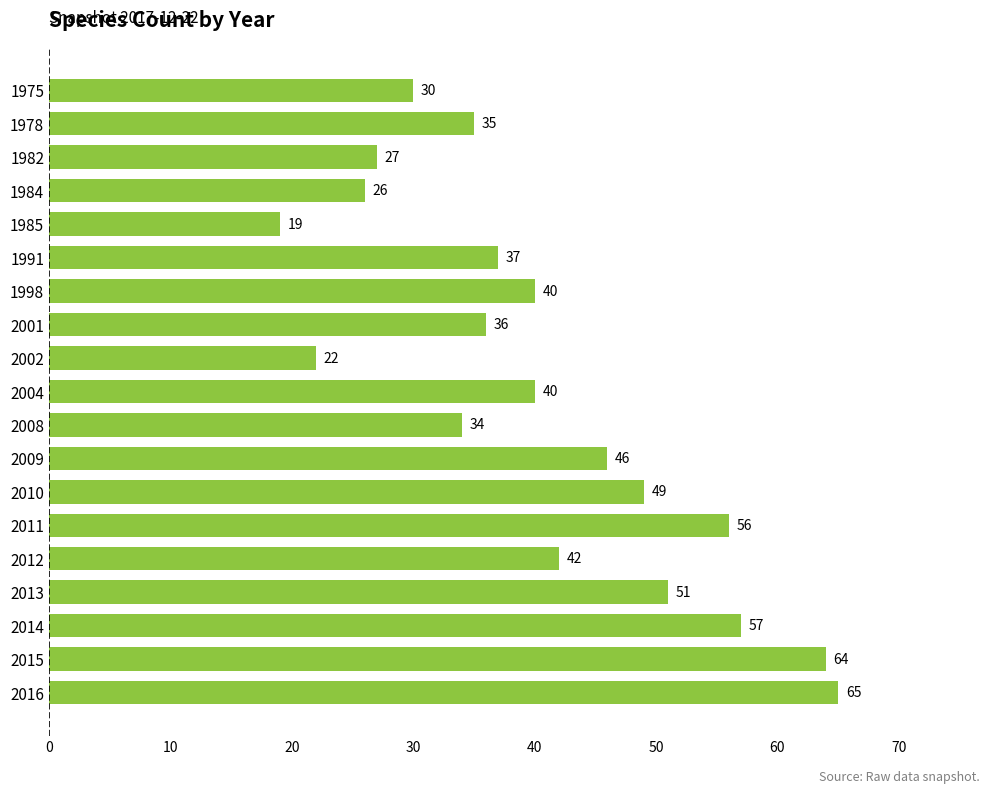

Where is the data nearest to the value 42?

2012